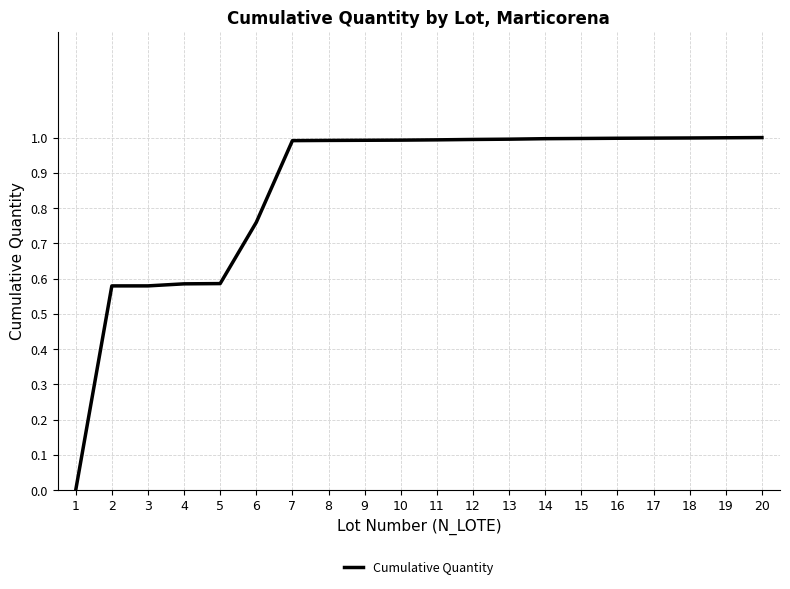

What is the change in value from 2 to 20?

+0.4